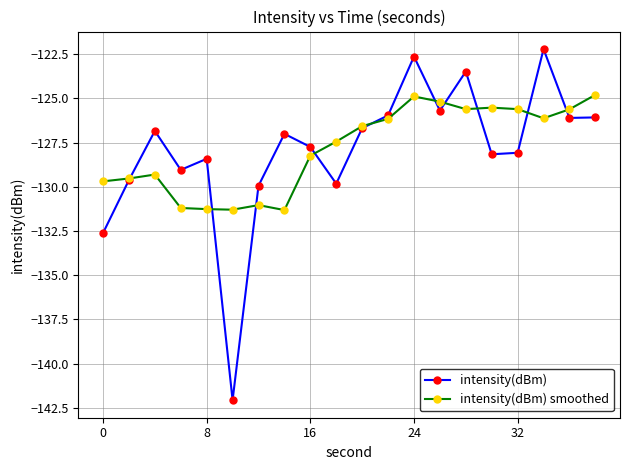

What is the value of the intensity(dBm) point at the 8th from the left?

-127.0